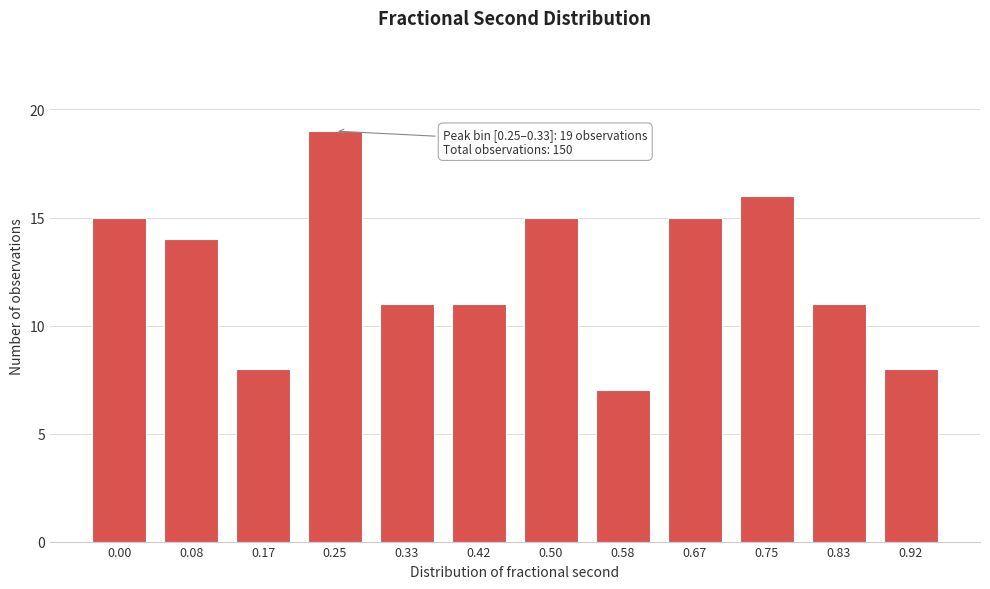

Reading left to right, what are all the values shown in this chart?

0.00=15	0.08=14	0.17=8	0.25=19	0.33=11	0.42=11	0.50=15	0.58=7	0.67=15	0.75=16	0.83=11	0.92=8